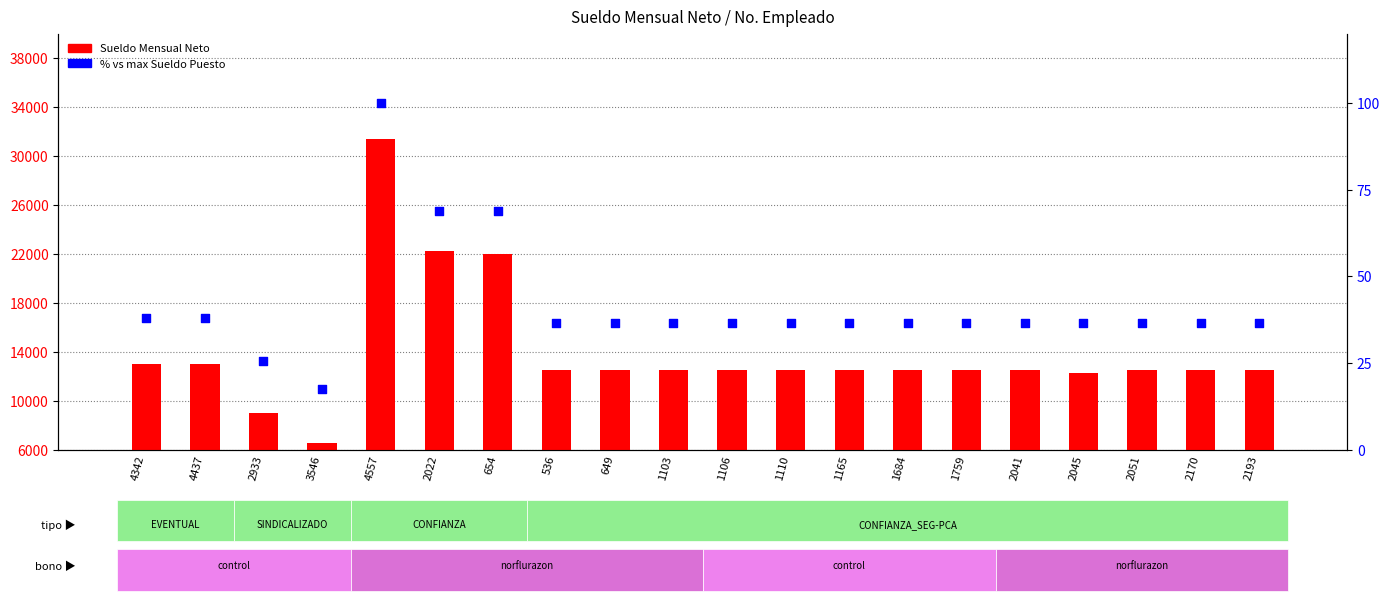

Which series contains the lowest Y value?

% vs max puesto